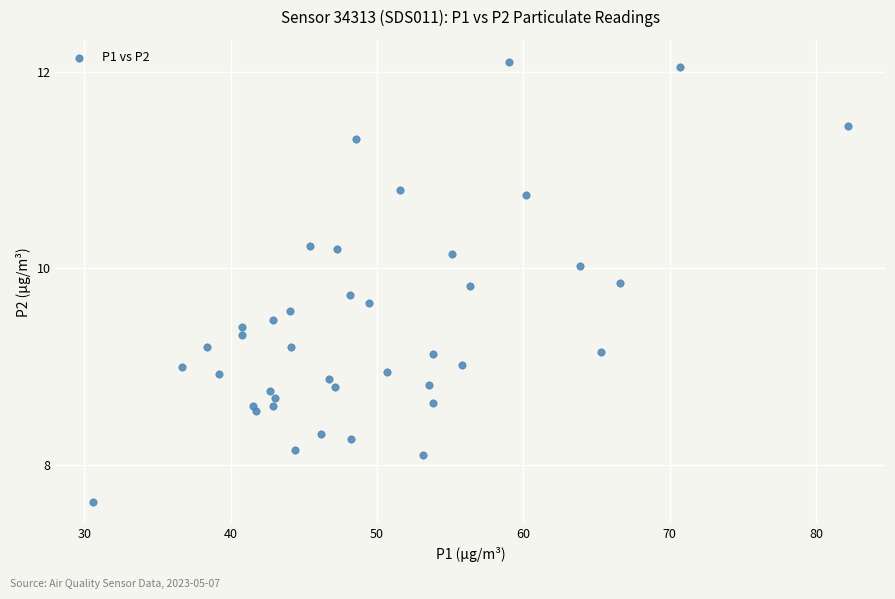

What is the range of Y values (max minus min)?

4.5